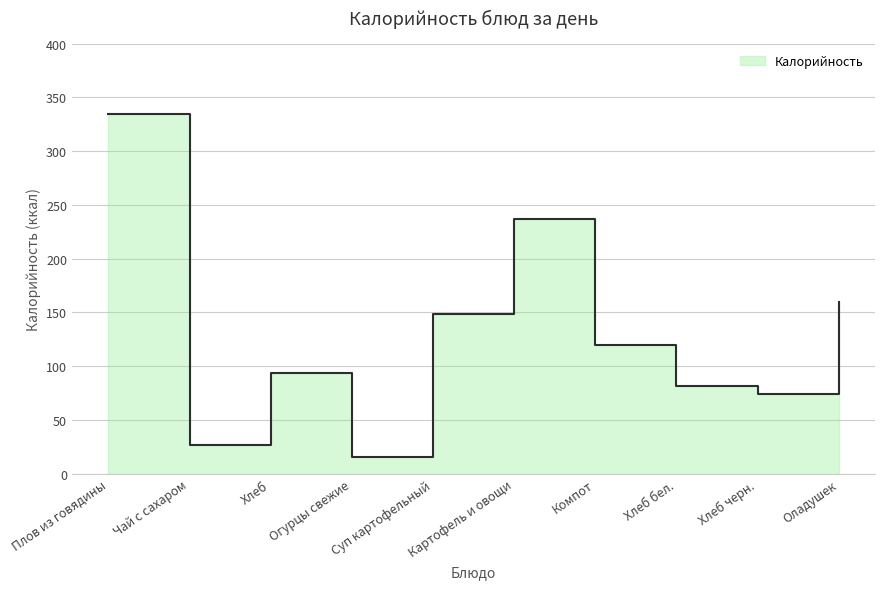

What is the difference between the second highest and second lowest values?

210